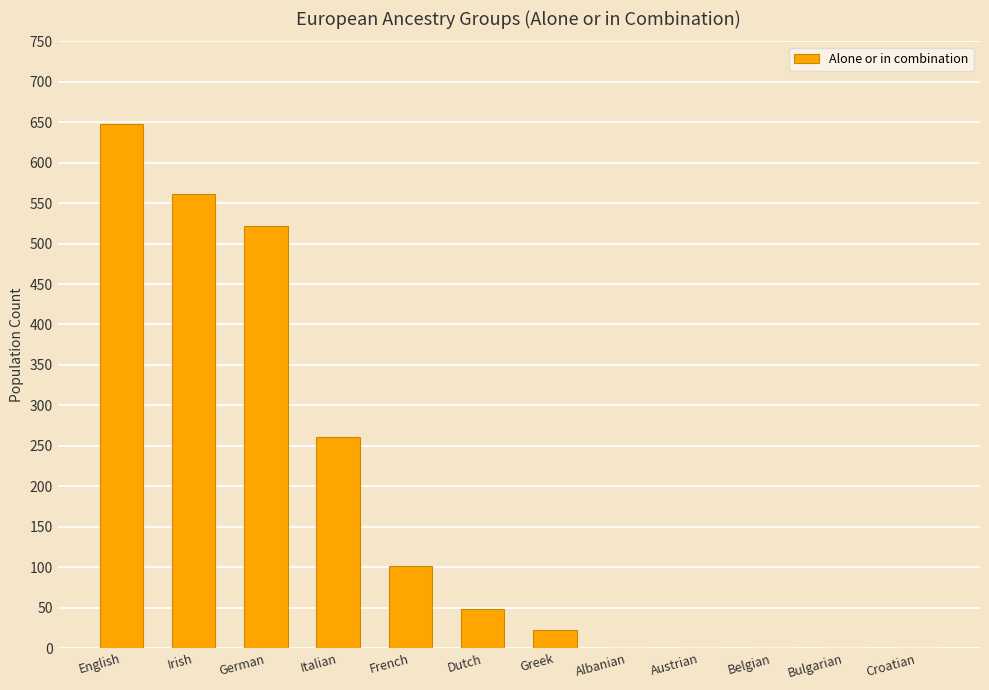

What is the greatest value displayed?

648